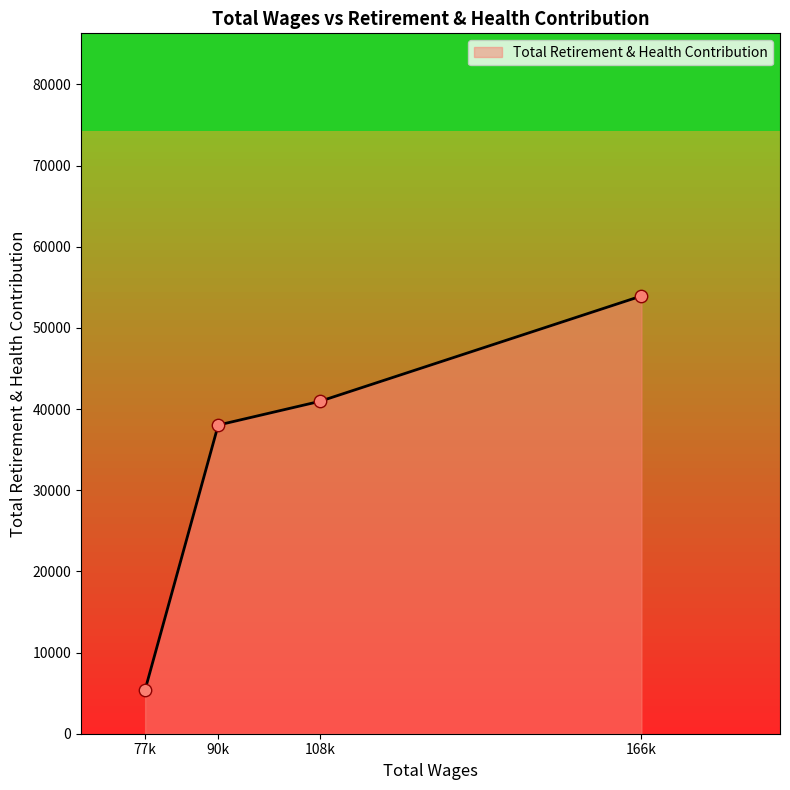

Between 108k and 90k, which is larger?

108k